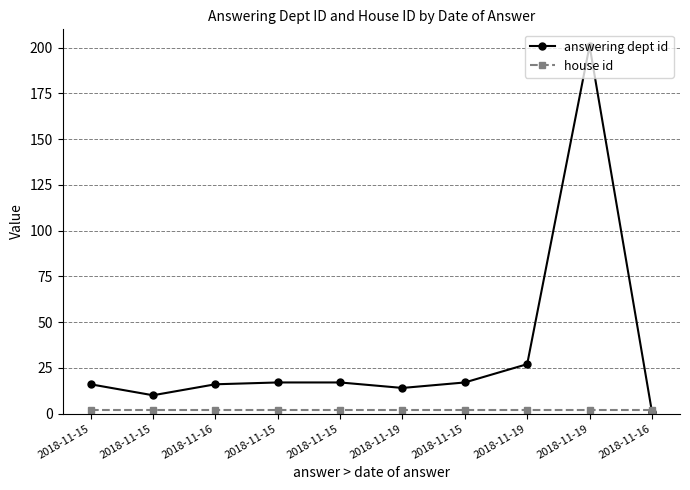

How many distinct data groups are displayed?

2